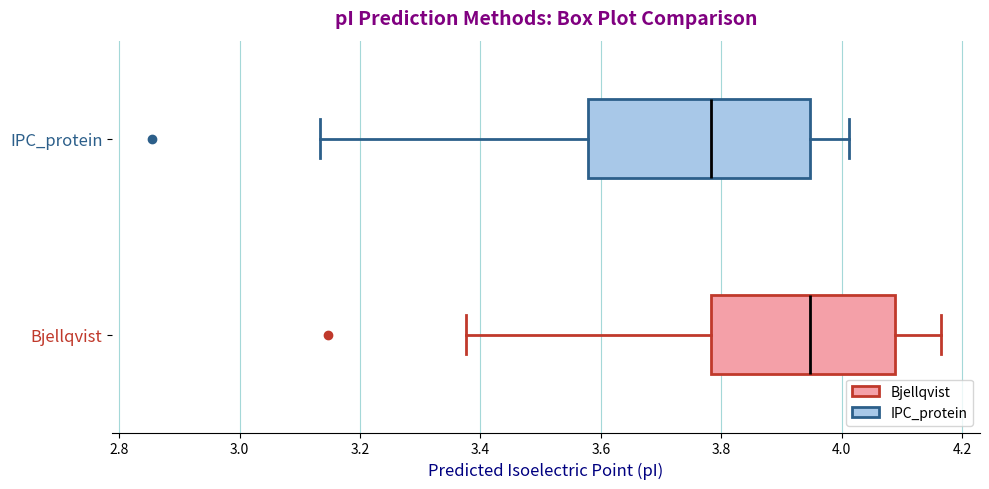

Reading bottom to top, transcribe this box plot: for each box, give where its median line is, the range the box spans, and where its two whiskers end, as read against the x-axis. The values are not printed on the chart, so give them approximately, as read against the axis.

Bjellqvist: median 3.94, box 3.78 to 4.08, whiskers 3.38 to 4.16
IPC_protein: median 3.78, box 3.58 to 3.94, whiskers 3.14 to 4.02